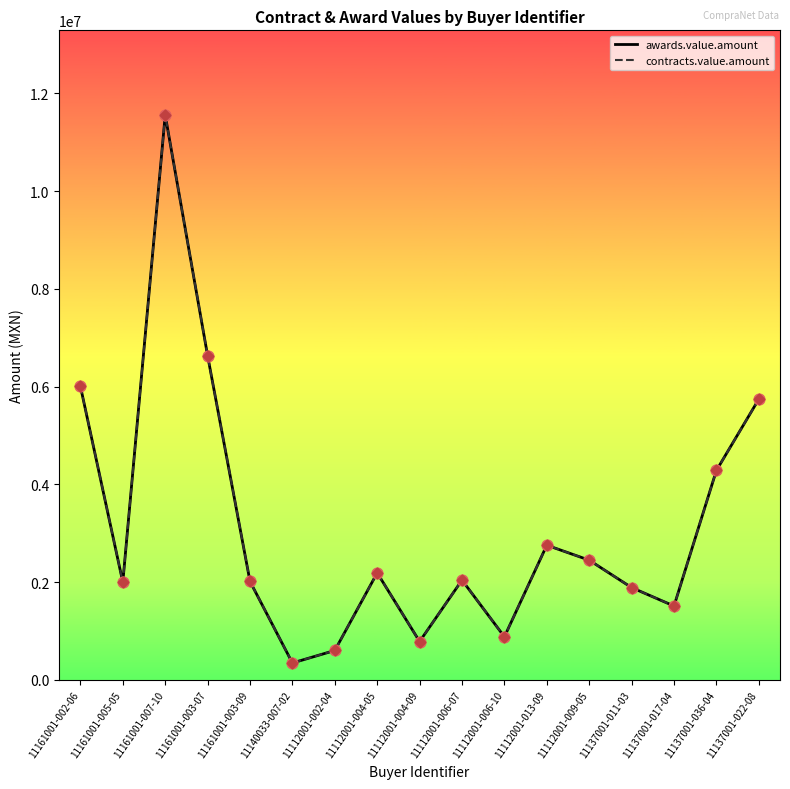

Is the value of awards.value.amount at 11140033-007-02 greater than the value of contracts.value.amount at 11112001-009-05?

No